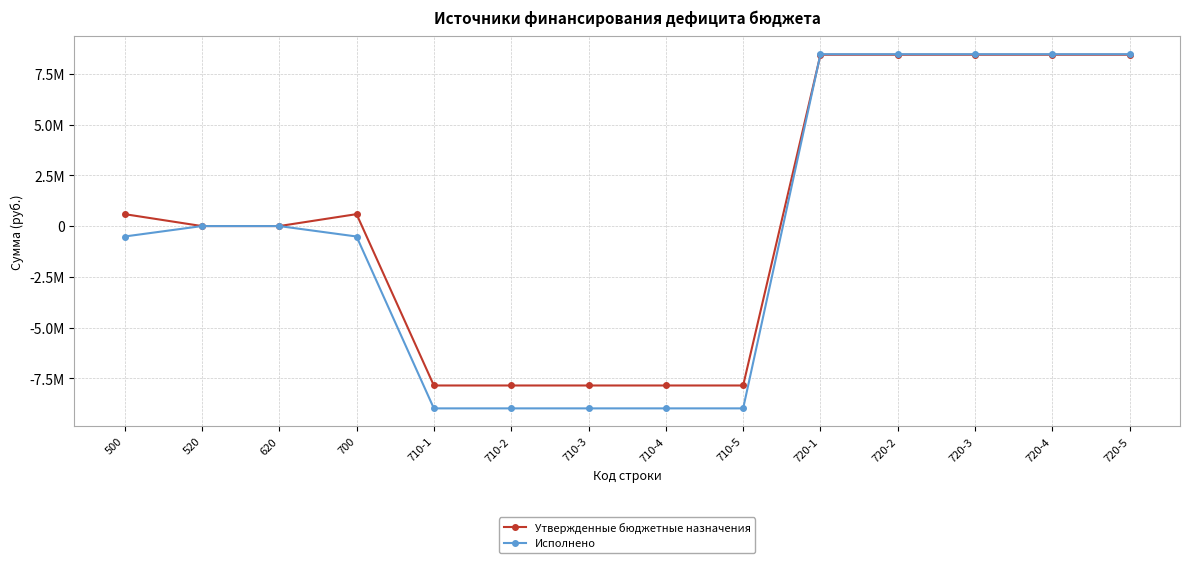

What is the label of the 1st point from the left?

500